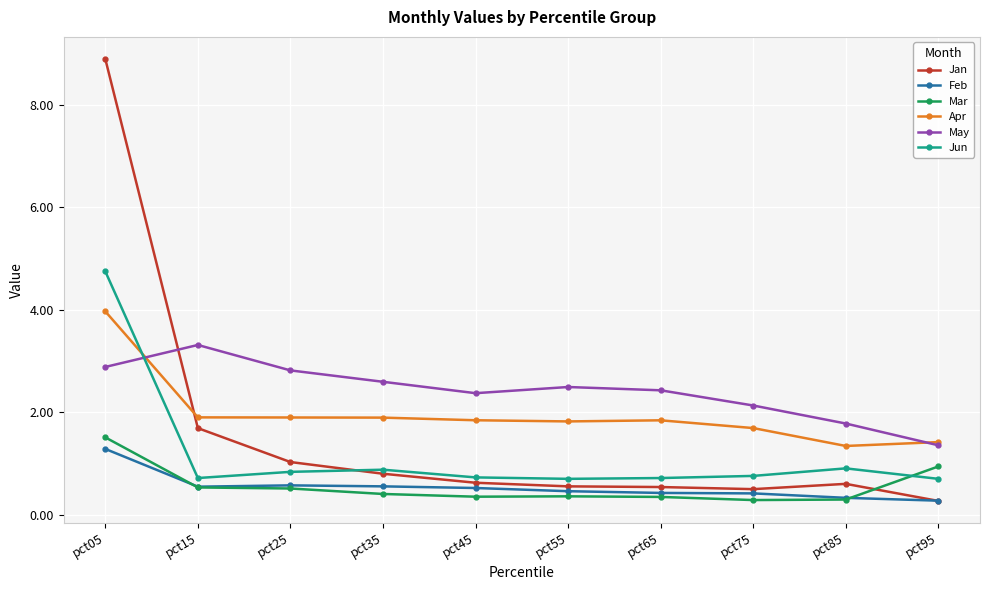

What is the maximum value shown in the chart?

8.9